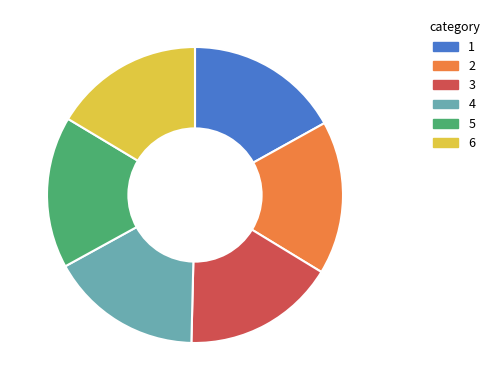

Is 4 the majority of the pie?

No